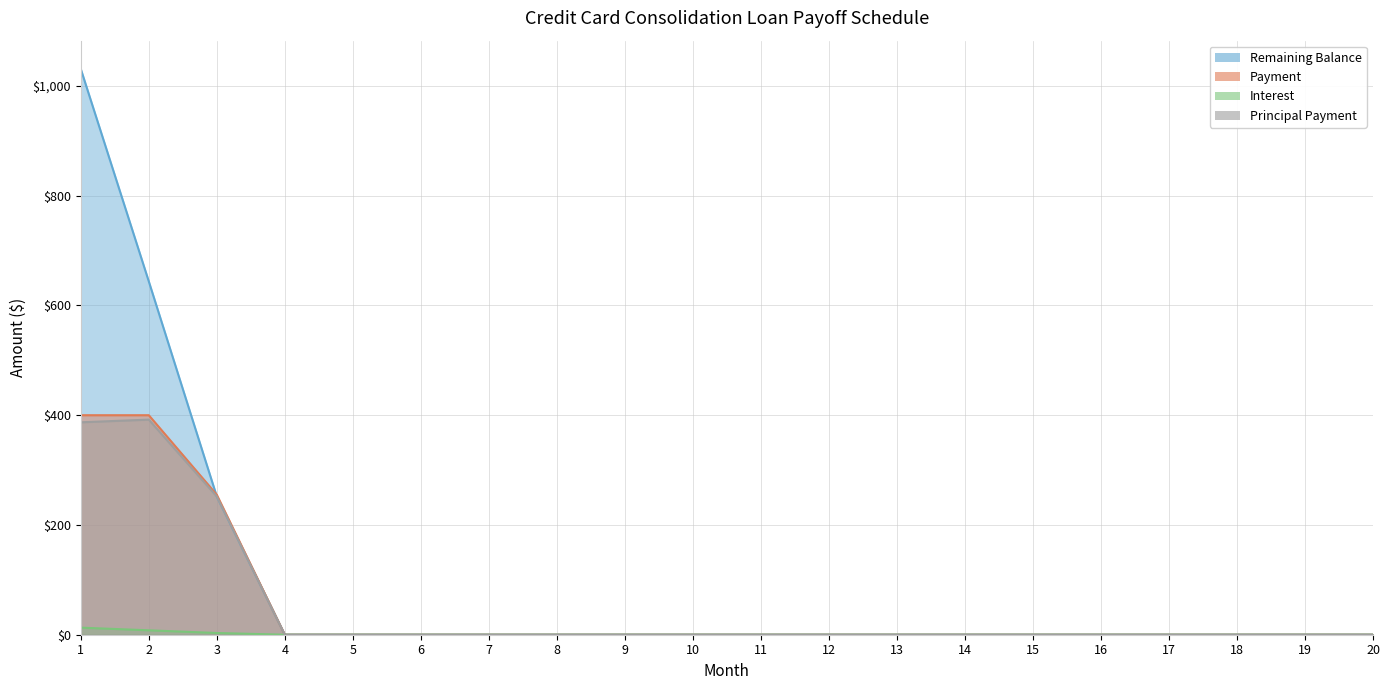

What are all the series names shown in the legend?

Remaining Balance, Payment, Interest, Principal Payment